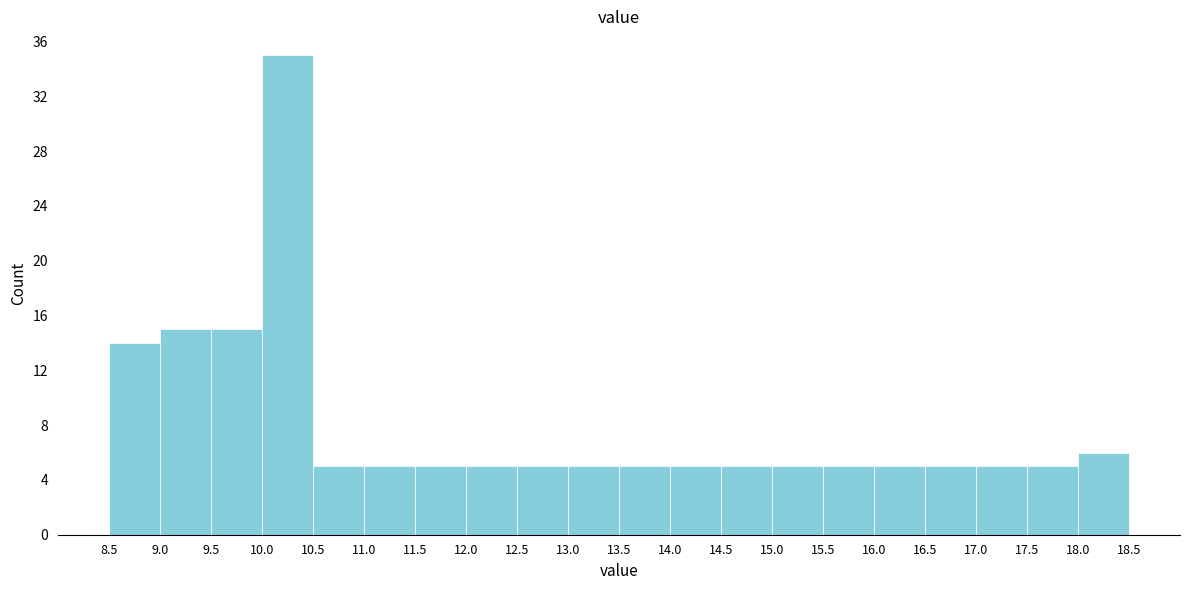

Reading left to right, transcribe this chart: for each bar, give the range it covers on the x-axis and its height. The values are not printed on the chart, so give them approximately, as read against the axis.

8.5 to 9.0: 14
9.0 to 9.5: 15
9.5 to 10.0: 15
10.0 to 10.5: 35
10.5 to 11.0: 5
11.0 to 11.5: 5
11.5 to 12.0: 5
12.0 to 12.5: 5
12.5 to 13.0: 5
13.0 to 13.5: 5
13.5 to 14.0: 5
14.0 to 14.5: 5
14.5 to 15.0: 5
15.0 to 15.5: 5
15.5 to 16.0: 5
16.0 to 16.5: 5
16.5 to 17.0: 5
17.0 to 17.5: 5
17.5 to 18.0: 5
18.0 to 18.5: 6